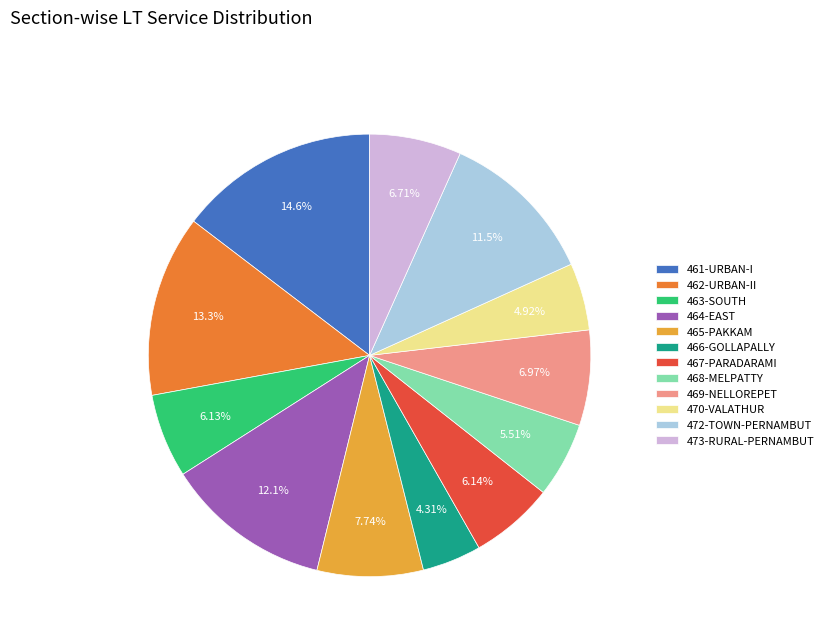

Do 463-SOUTH and 465-PAKKAM together represent more than half of the pie?

No